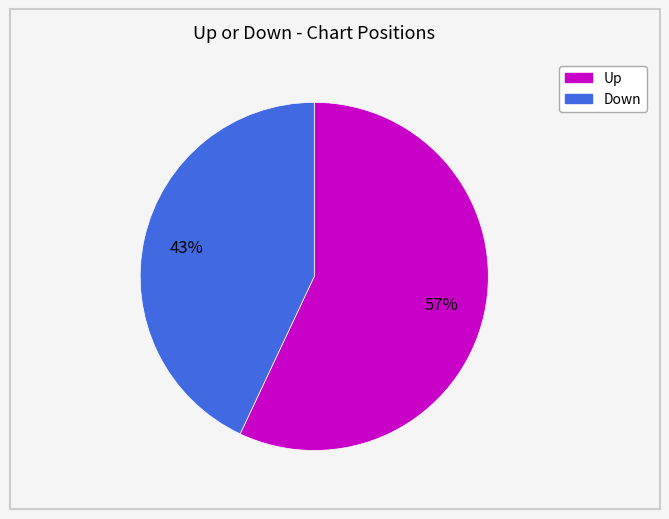

Is there a majority slice in this chart?

Yes